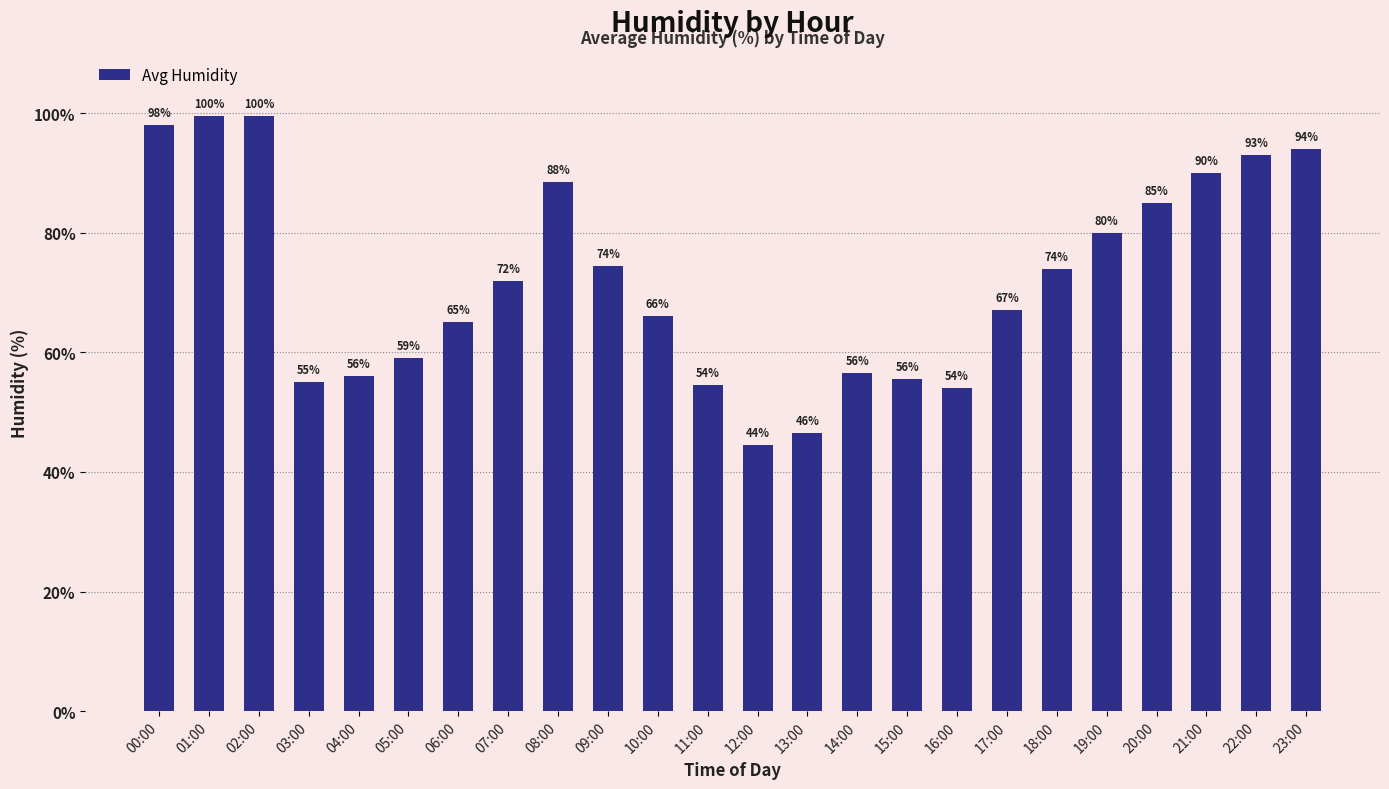

What is the sum of the values at 15:00 and 00:00?

153.5